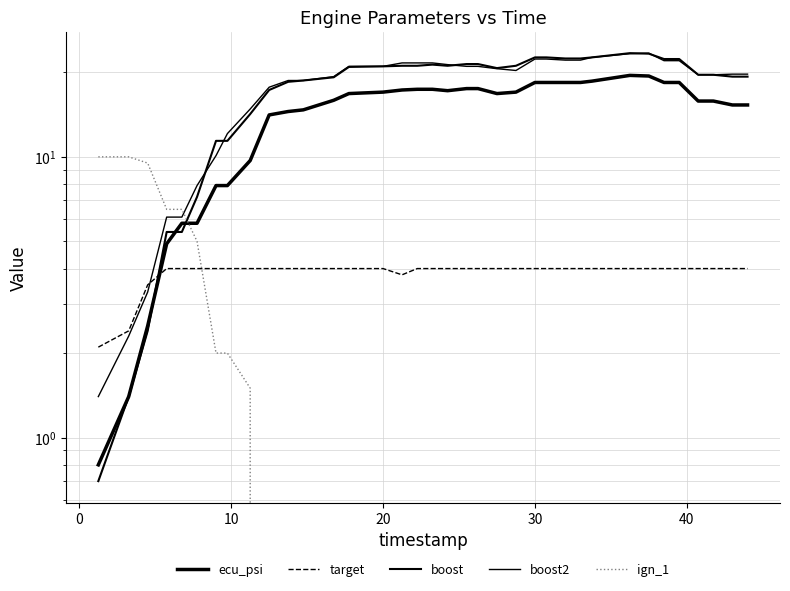

How many intersections are there between target and ign_1?

1